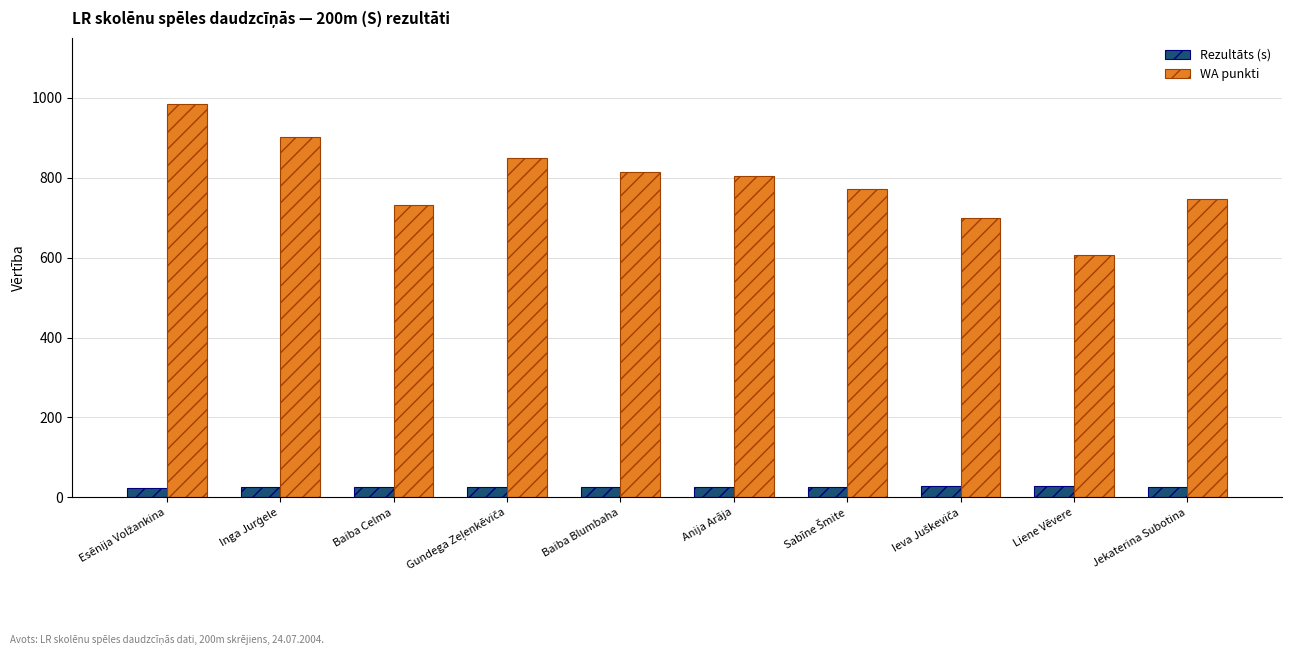

The value of Rezultāts (s) at Baiba Celma is 27.2. True or false?

True